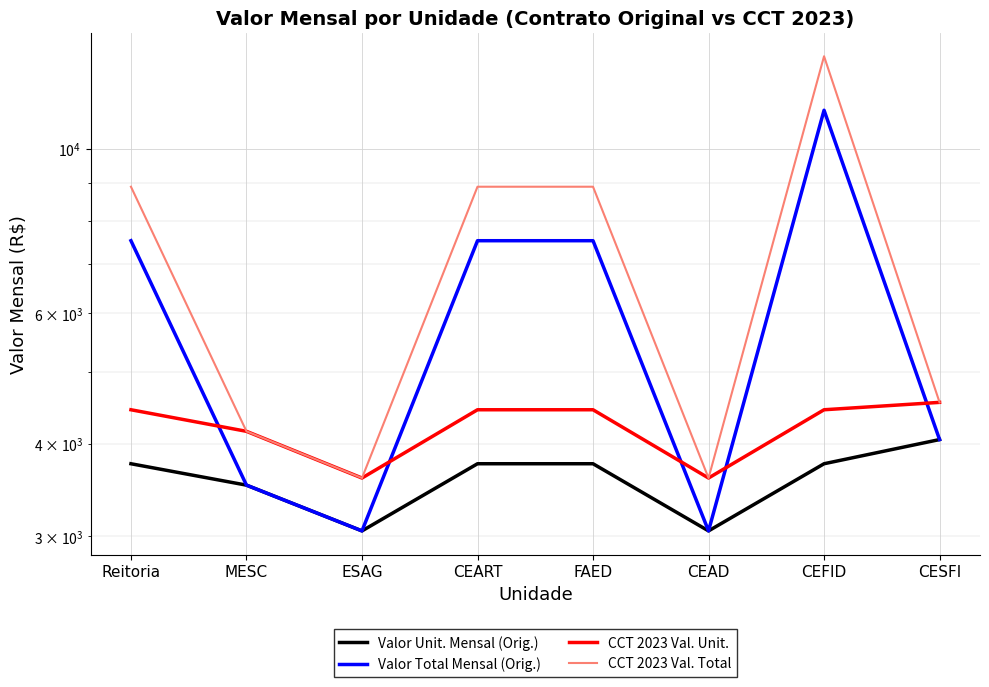

How many interior local valleys does the Valor Unit. Mensal (Orig.) series have?

2